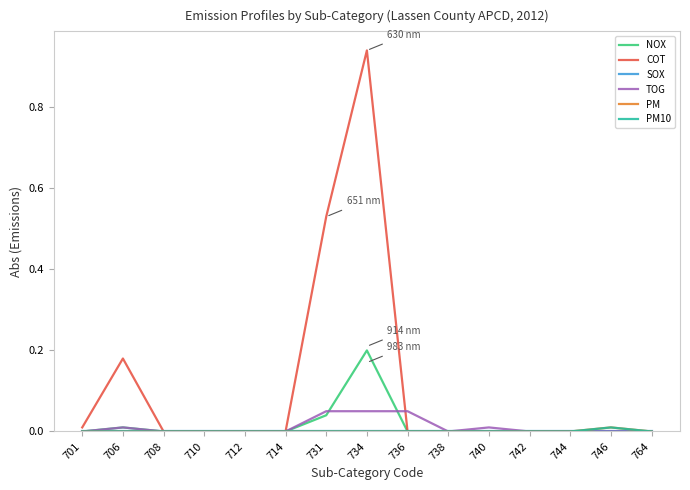

Reading left to right, list all the values displayed in this chart.

NOX: 0.0	0.0	0.0	0.0	0.0	0.0	0.0	0.2	0.0	0.0	0.0	0.0	0.0	0.0	0.0
COT: 0.0	0.2	0.0	0.0	0.0	0.0	0.5	0.9	0.0	0.0	0.0	0.0	0.0	0.0	0.0
SOX: 0.0	0.0	0.0	0.0	0.0	0.0	0.0	0.0	0.0	0.0	0.0	0.0	0.0	0.0	0.0
TOG: 0.0	0.0	0.0	0.0	0.0	0.0	0.1	0.1	0.1	0.0	0.0	0.0	0.0	0.0	0.0
PM: 0.0	0.0	0.0	0.0	0.0	0.0	0.0	0.0	0.0	0.0	0.0	0.0	0.0	0.0	0.0
PM10: 0.0	0.0	0.0	0.0	0.0	0.0	0.0	0.0	0.0	0.0	0.0	0.0	0.0	0.0	0.0